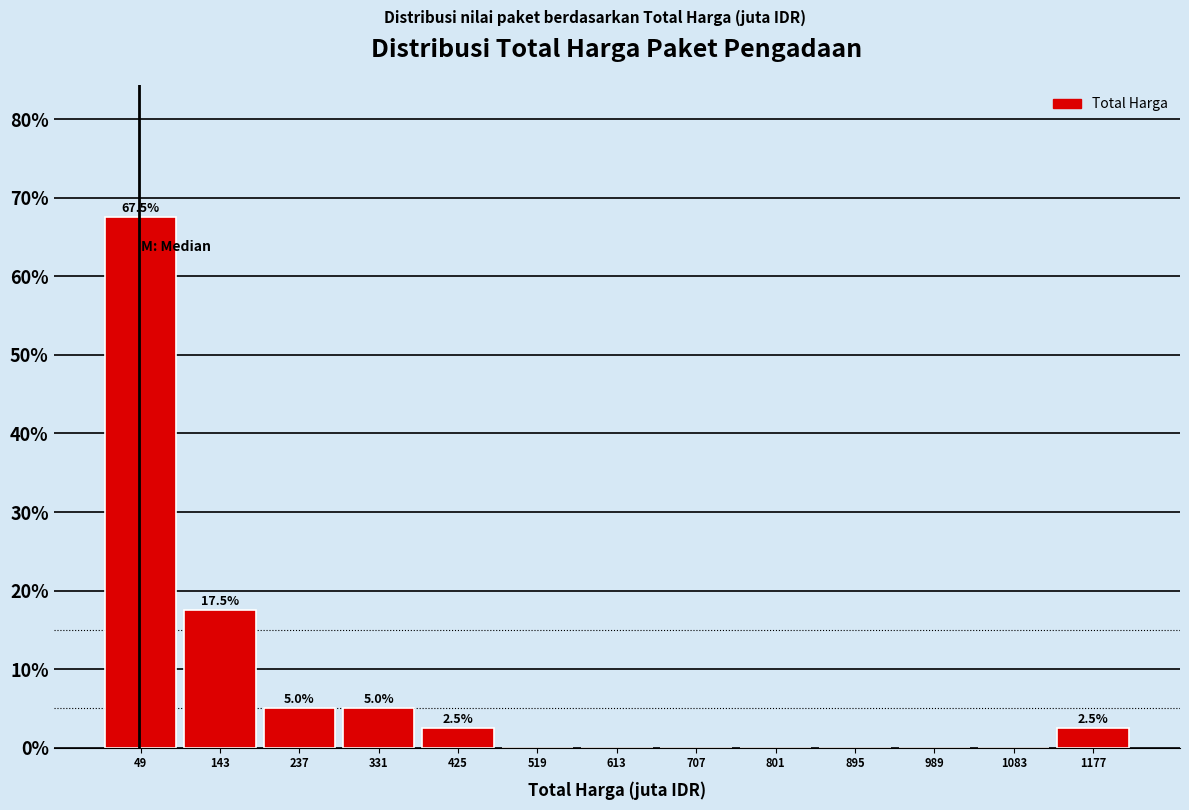

Over which range of the x-axis is the bar tallest?

0 to 100